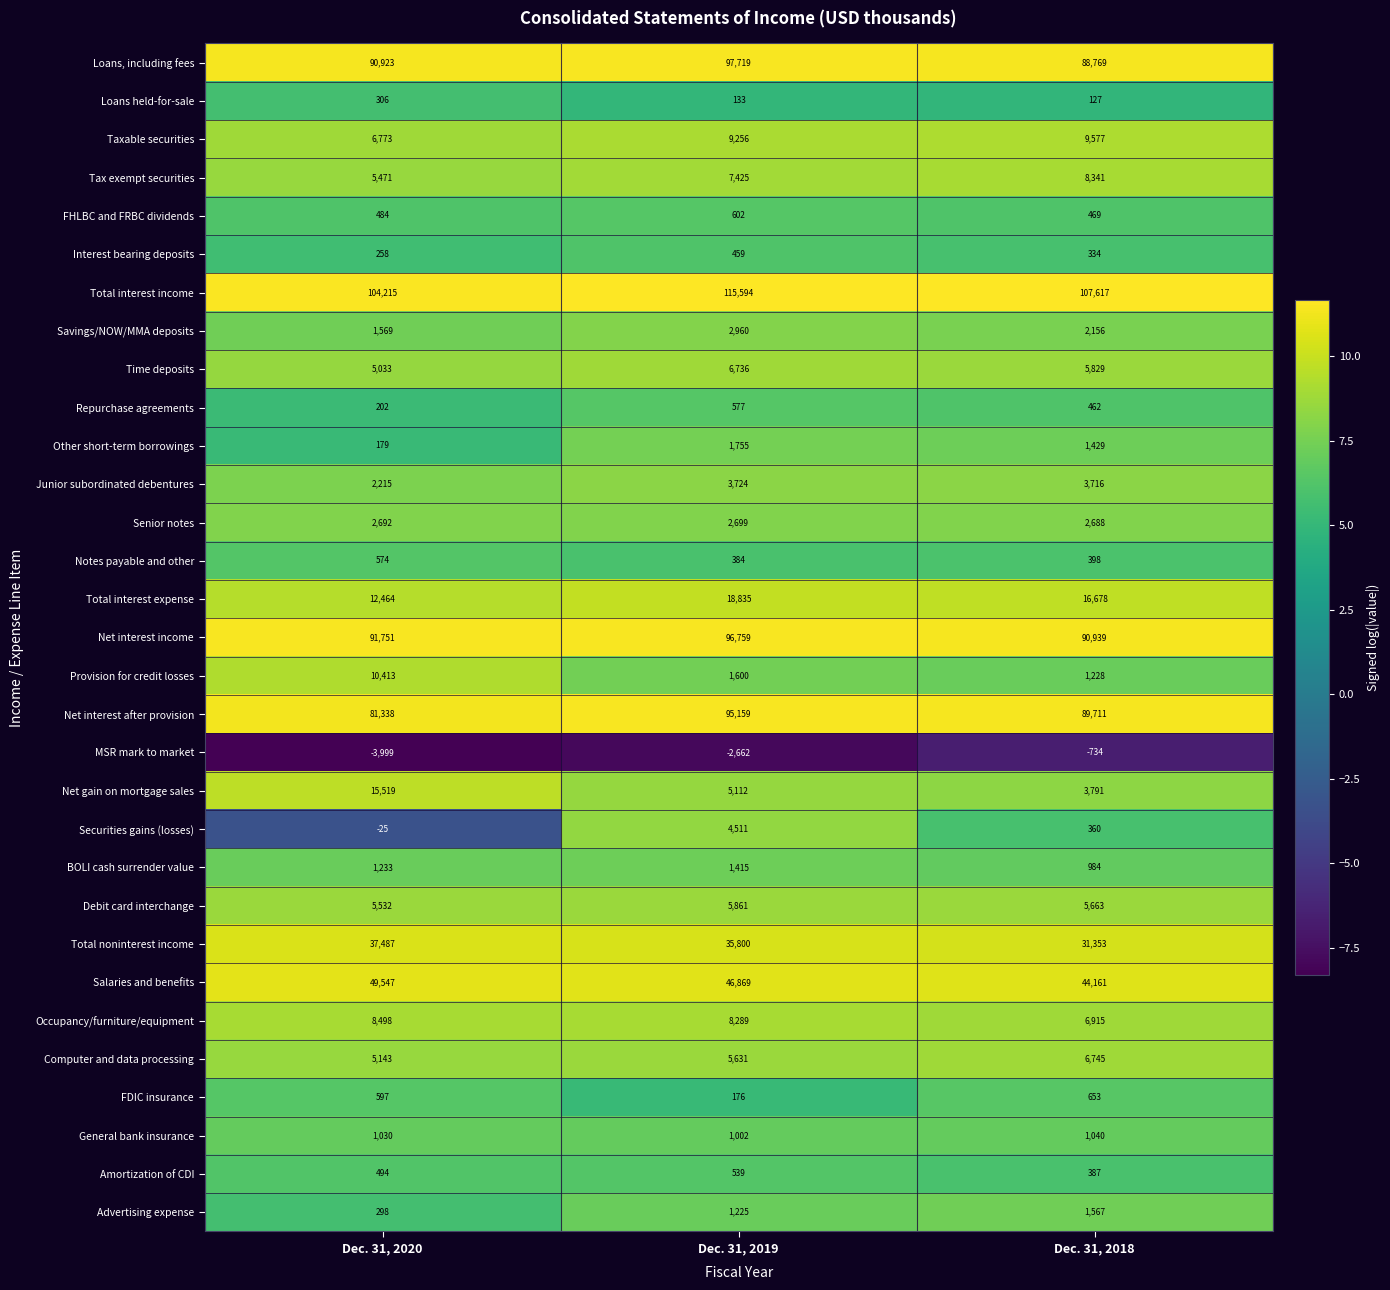

What is the difference between the highest and lowest values at Dec. 31, 2019?

118256